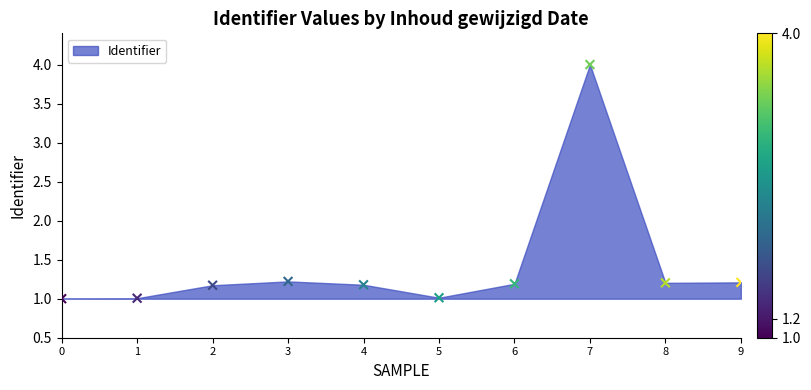

What is the range of Y values (max minus min)?

3.0